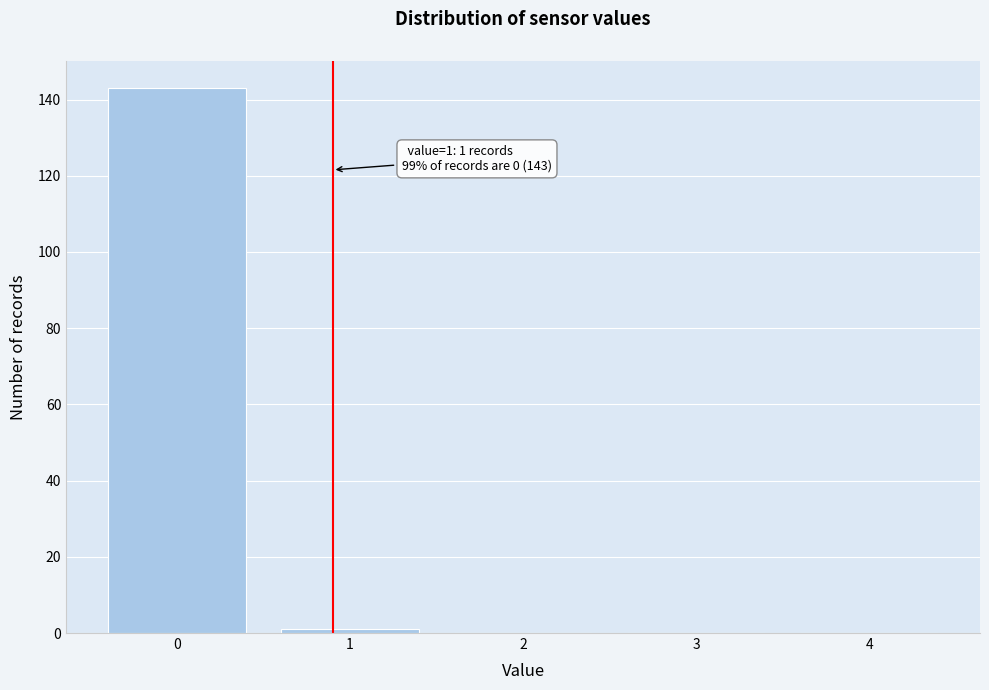

Reading right to left, what are all the values shown in this chart?

4=0	3=0	2=0	1=1	0=143